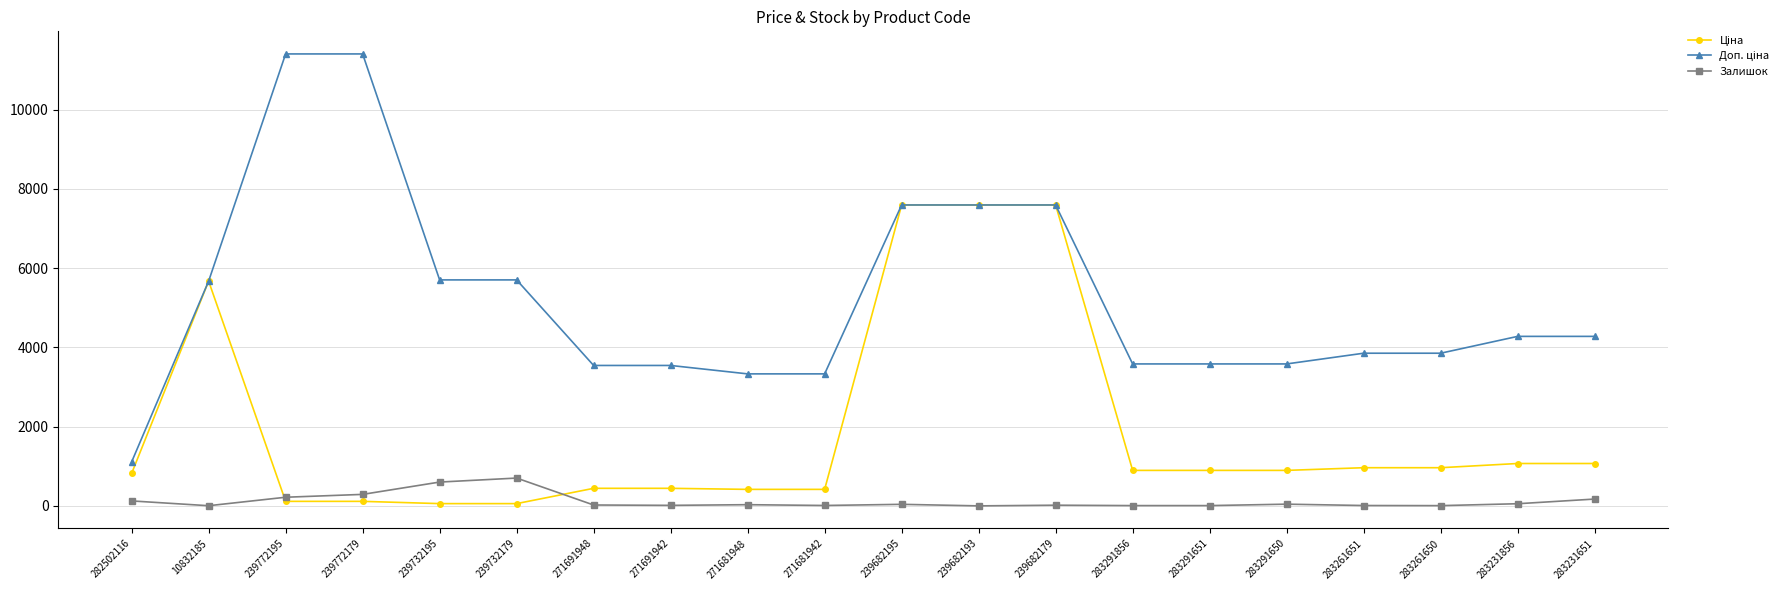

How many series are shown in this chart?

3